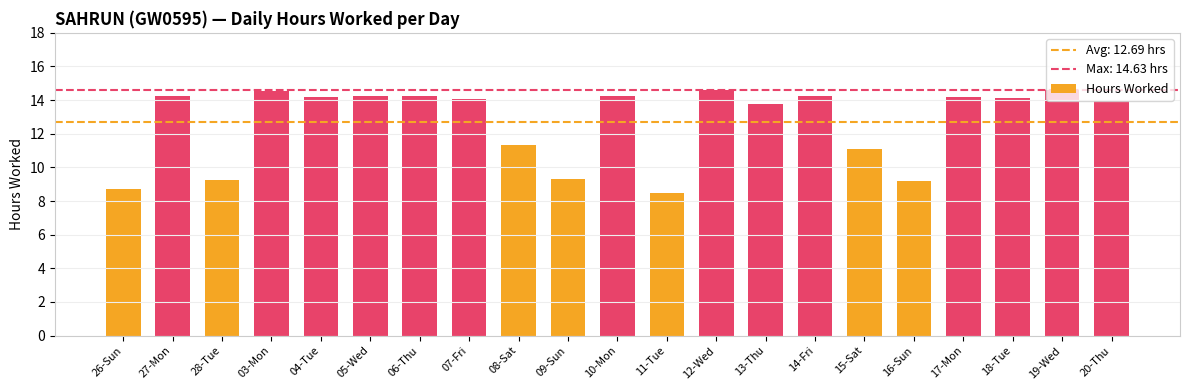

What is the value of the 19th bar from the left?

14.1